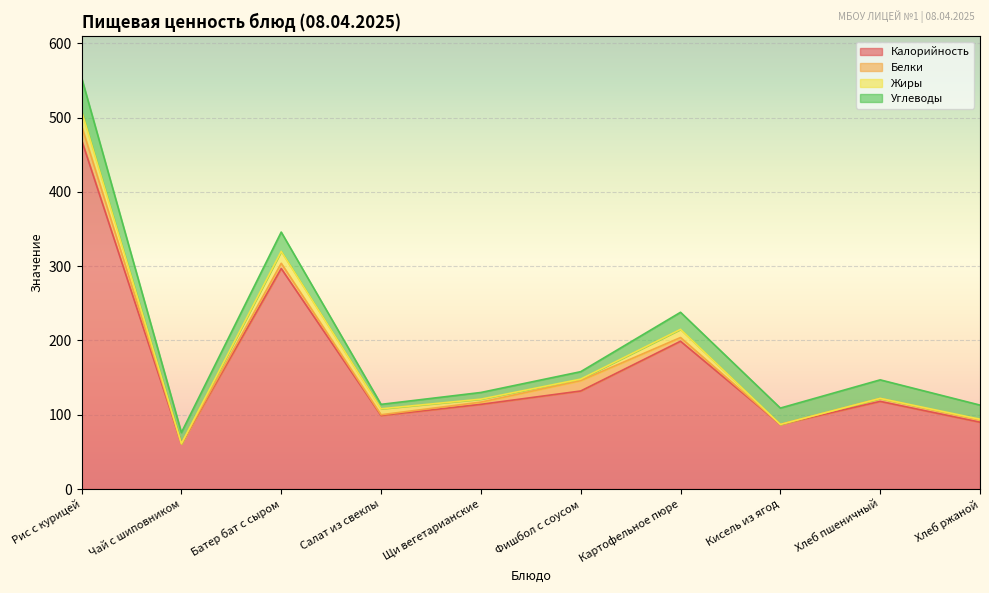

Which has a higher value, Рис с курицей or Хлеб ржаной?

Рис с курицей